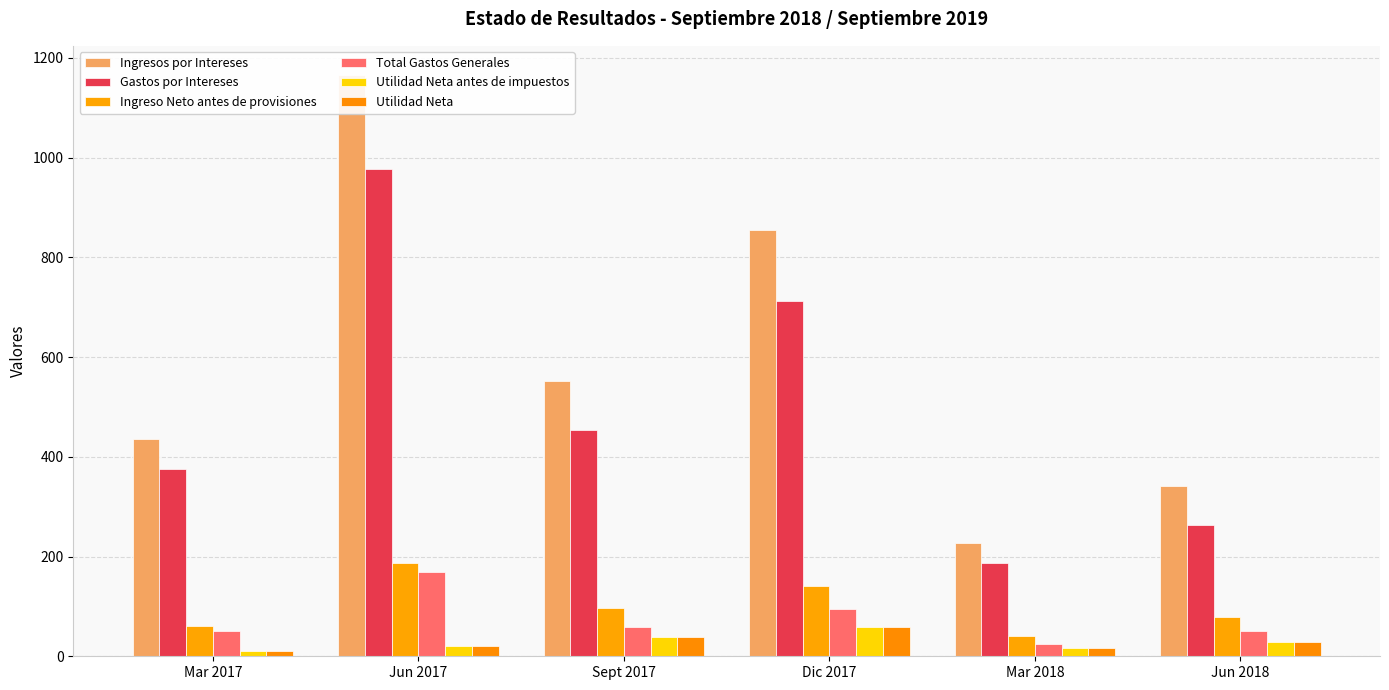

Is the value of Total Gastos Generales at Jun 2018 greater than the value of Gastos por Intereses at Dic 2017?

No